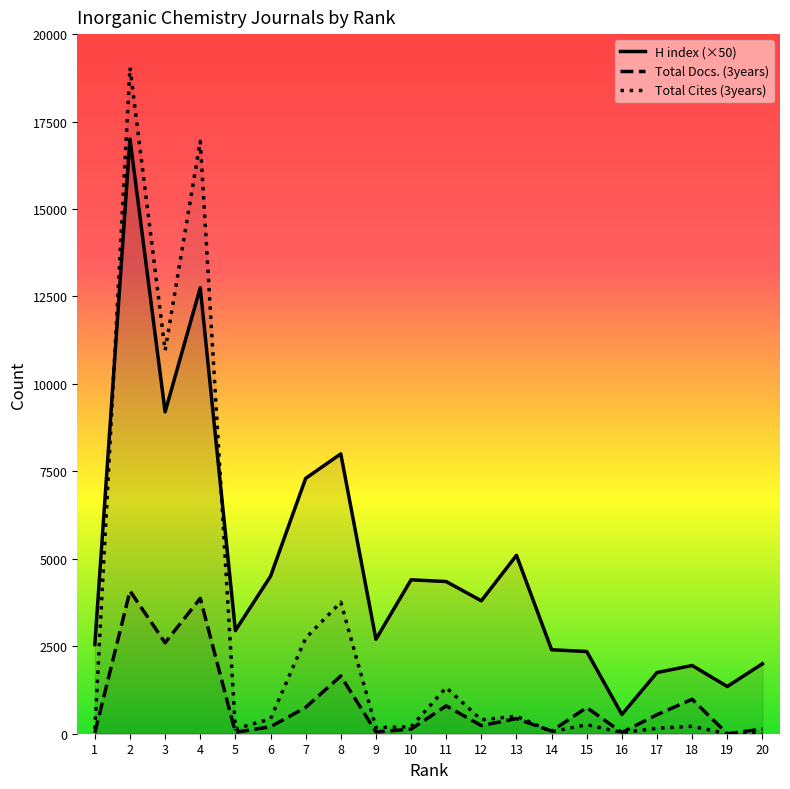

Is this an area chart (filled region under the line)?

No